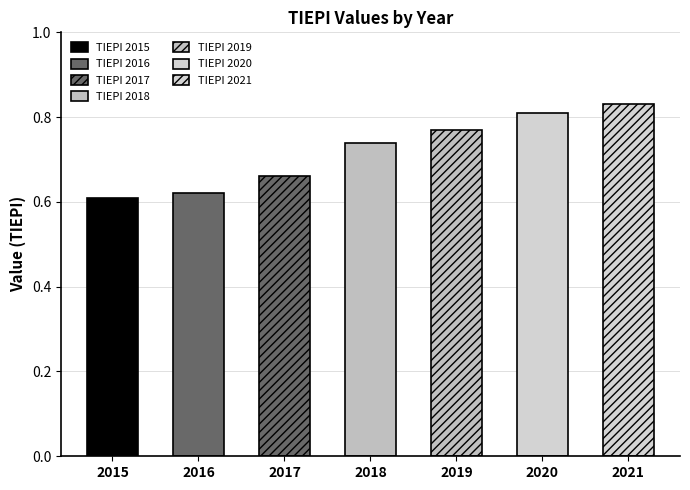

Rank the categories by value from highest to lowest.

2021, 2020, 2019, 2018, 2017, 2016, 2015